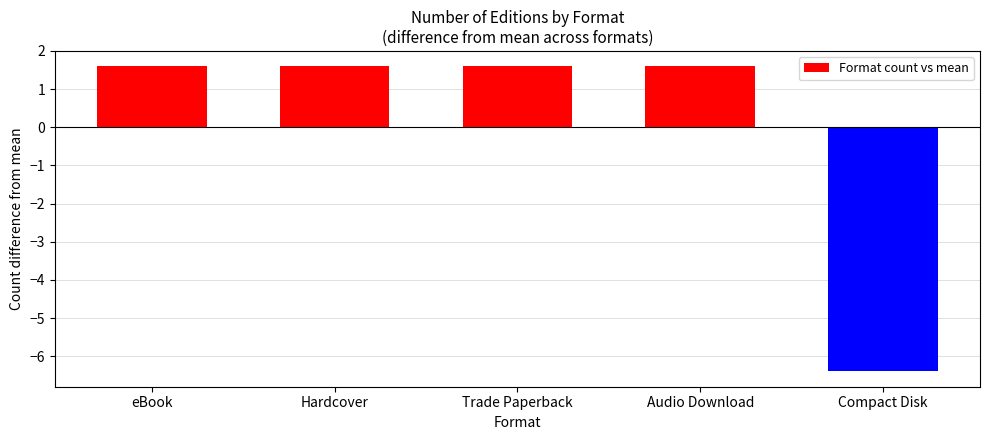

What is the sum of the values at eBook and Hardcover?

3.2